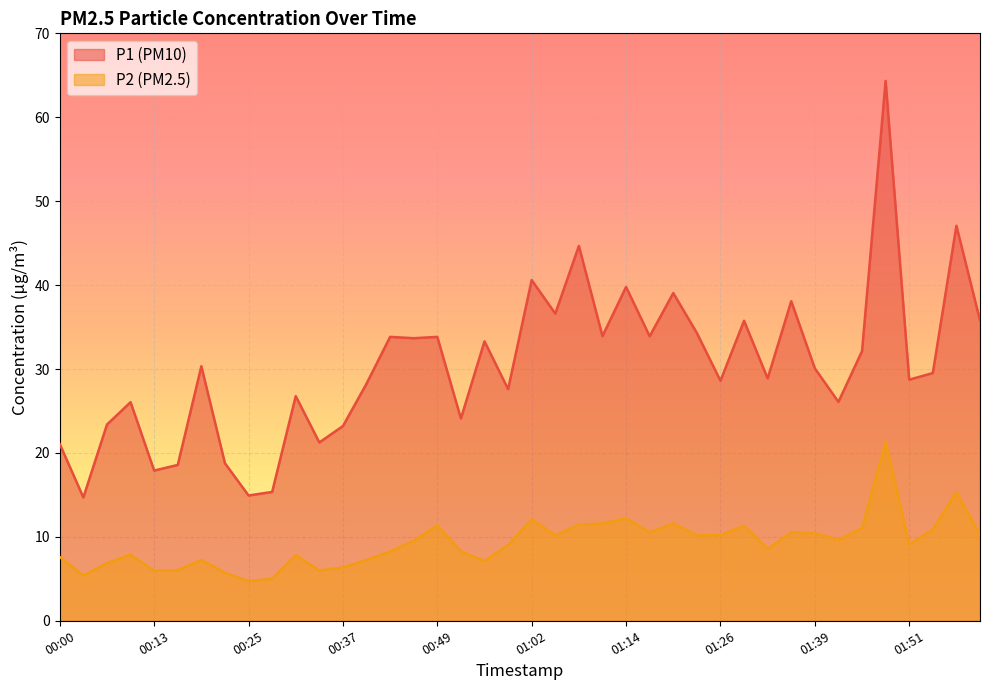

The P2 series shows 2.2 at 00:25. True or false?

False